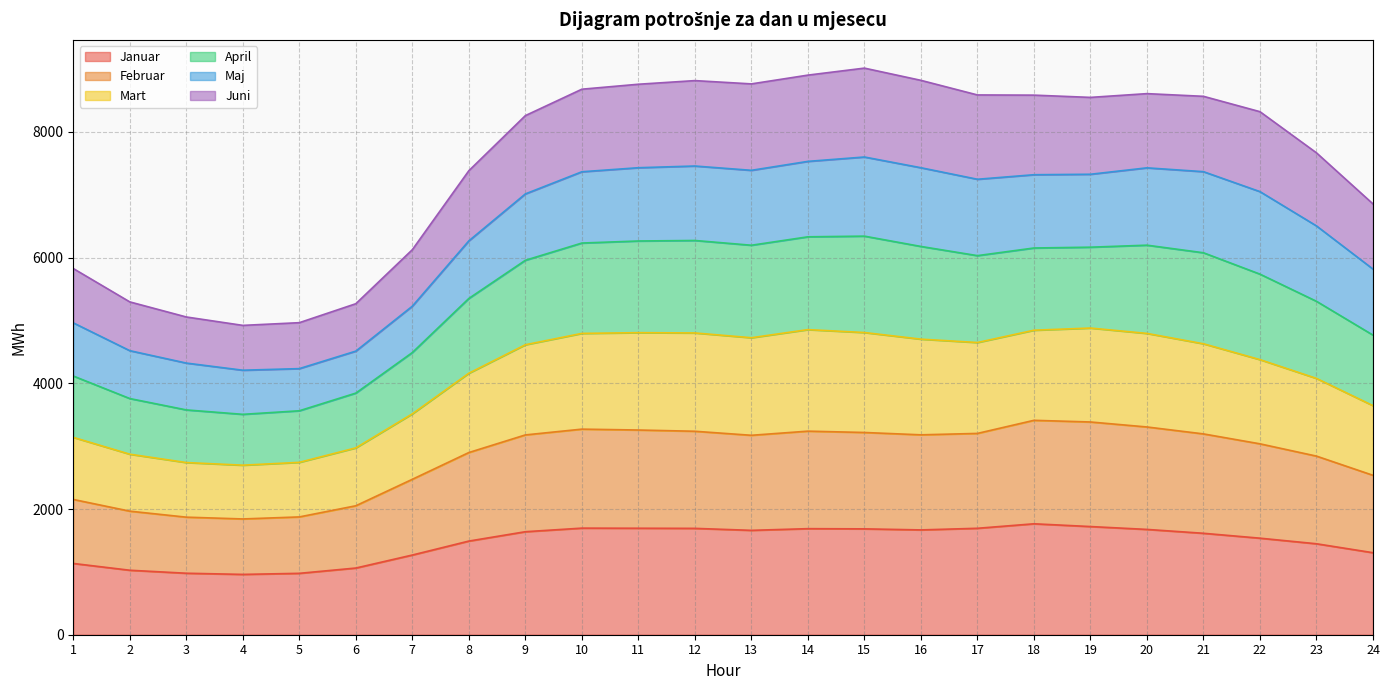

What is the maximum value shown in the chart?

9014.0